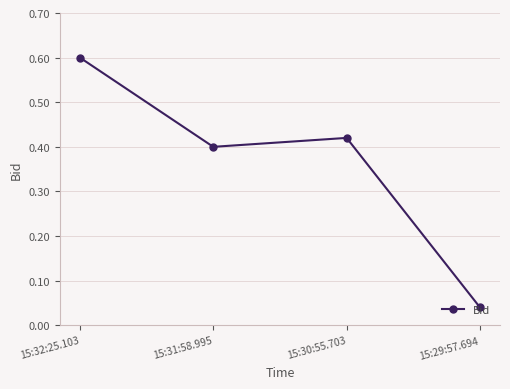

Is this an area chart (filled region under the line)?

No